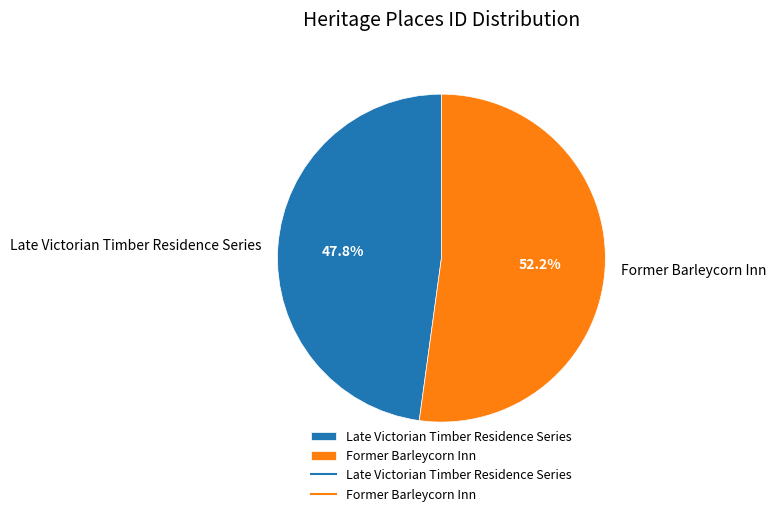

Is it true that Former Barleycorn Inn is 52% of the pie?

True